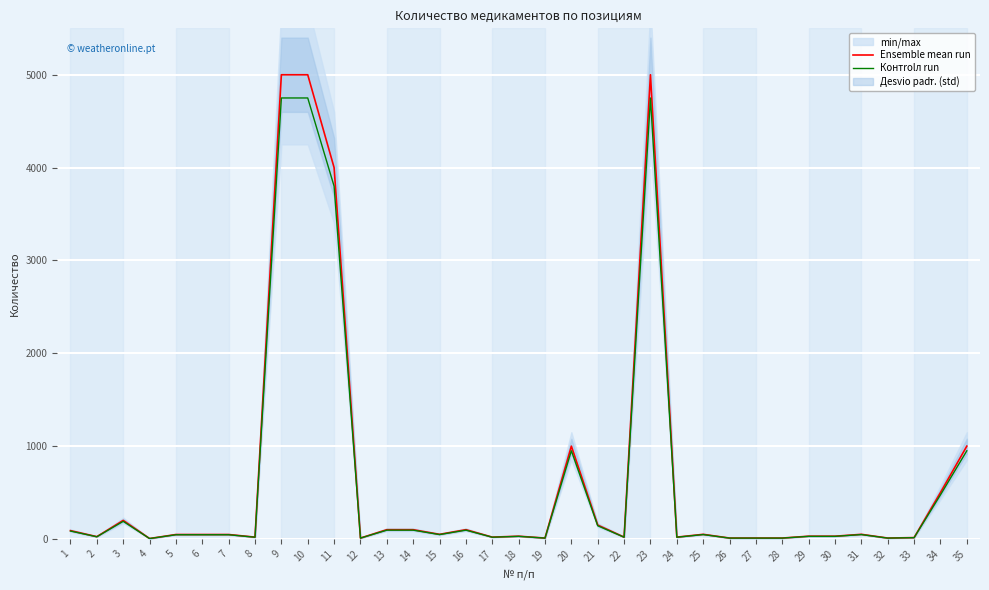

True or false: Ensemble mean run and Контrolл run intersect in this chart.

False